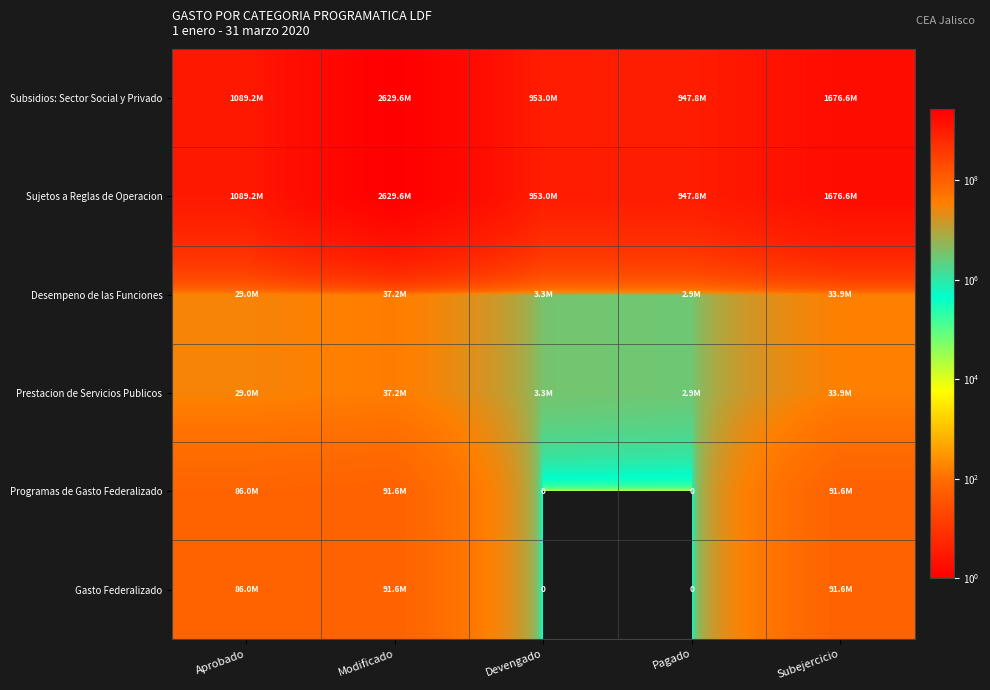

At which label does Subsidios: Sector Social y Privado first exceed 1089244000?

Modificado